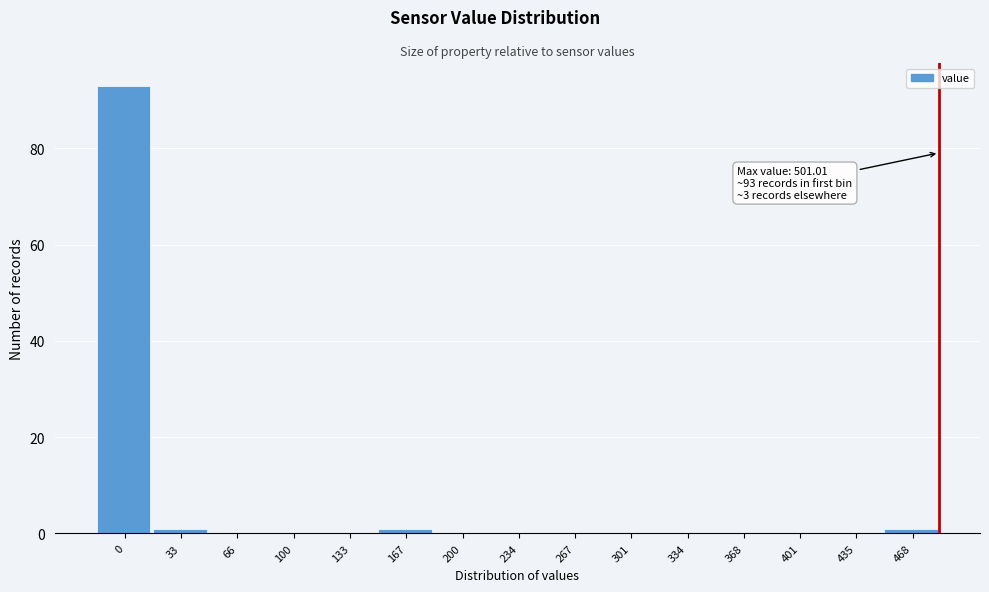

Reading left to right, list all the values displayed in this chart.

0=93	33=1	66=0	100=0	133=0	167=1	200=0	234=0	267=0	301=0	334=0	368=0	401=0	435=0	468=1